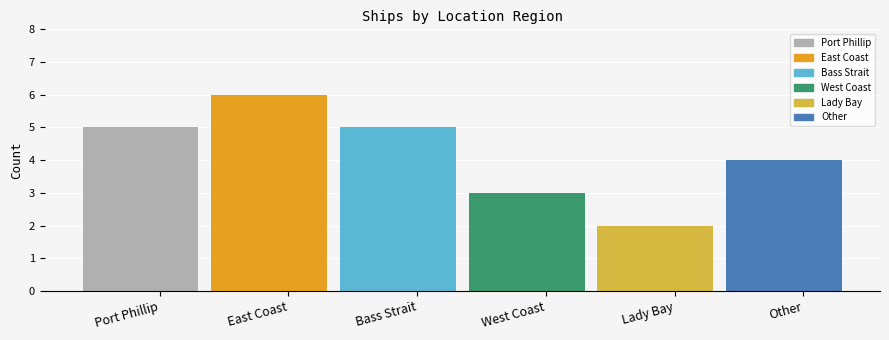

Count the values in the range 3 to 5.

4